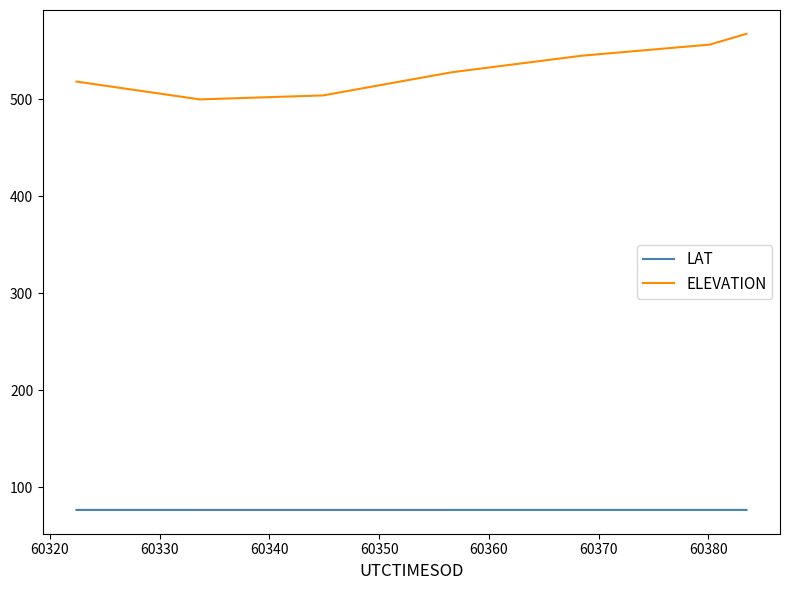

List the series in order of their peak value, highest first.

ELEVATION, LAT